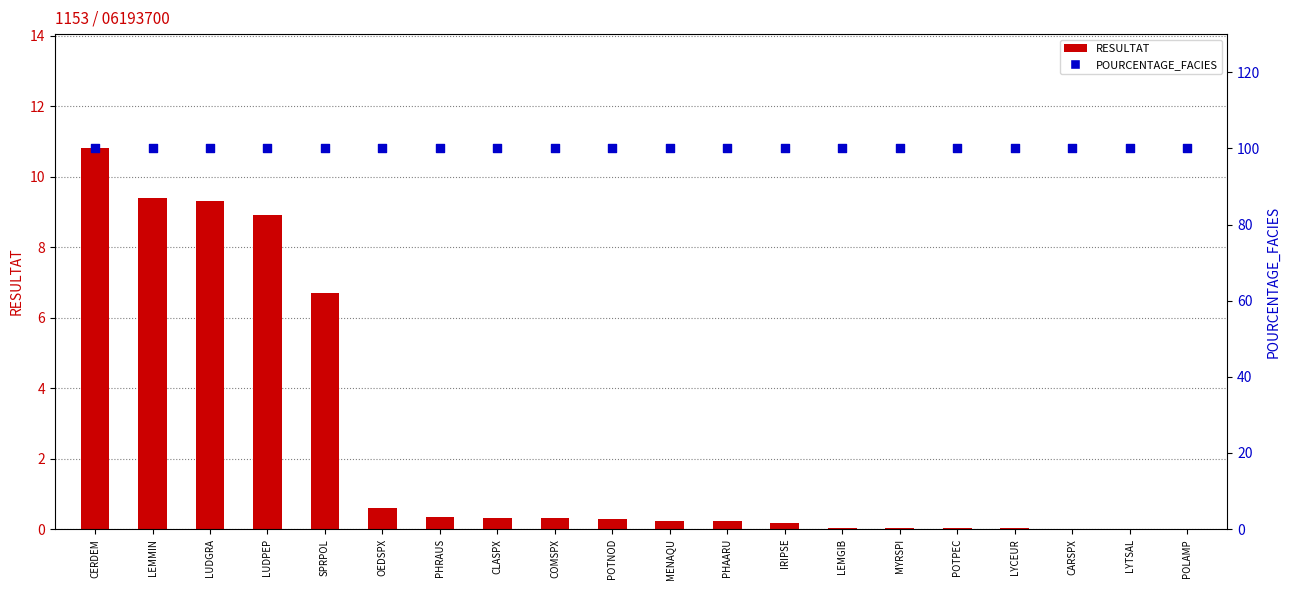

At which category is the sum across all series the highest?

CERDEM